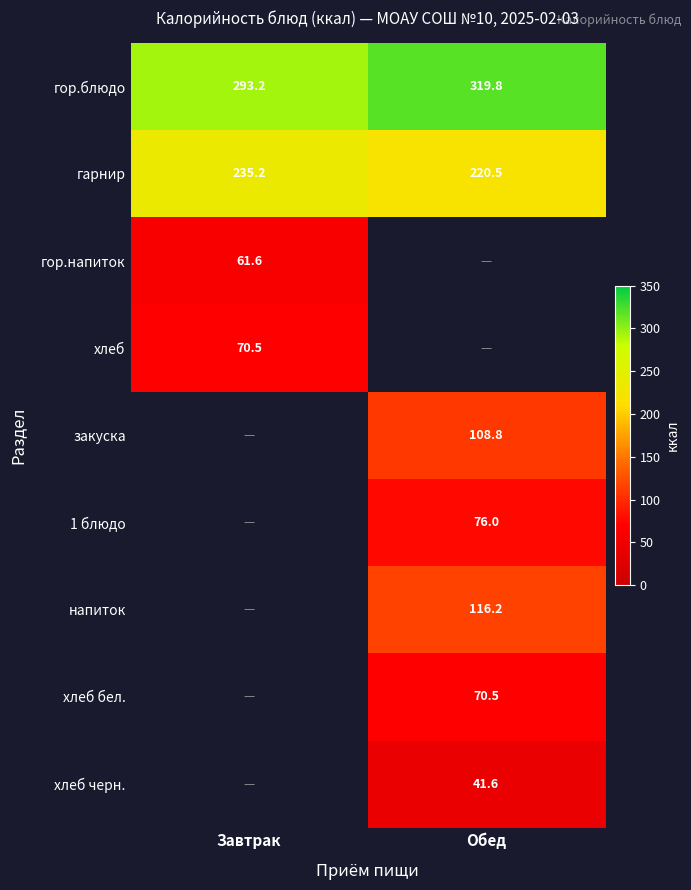

At which label does гарнир reach its peak?

Завтрак